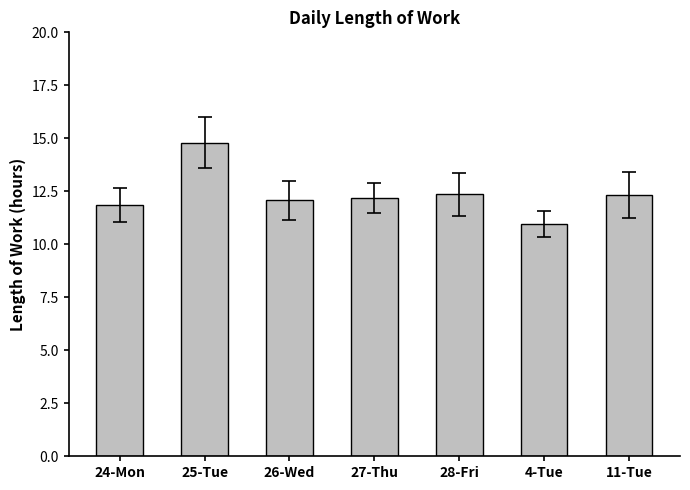

What is the label of the 4th bar from the right?

27-Thu